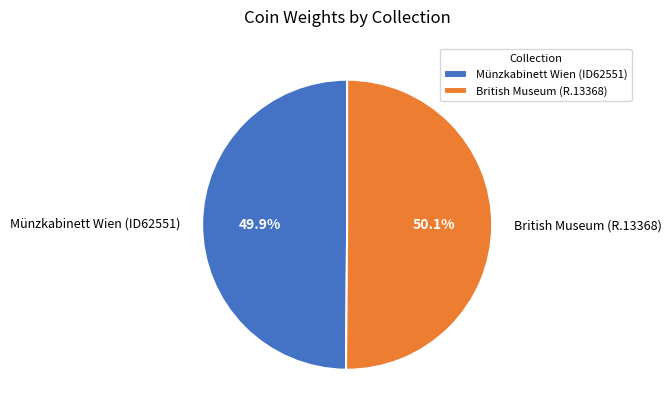

Is there a majority slice in this chart?

Yes